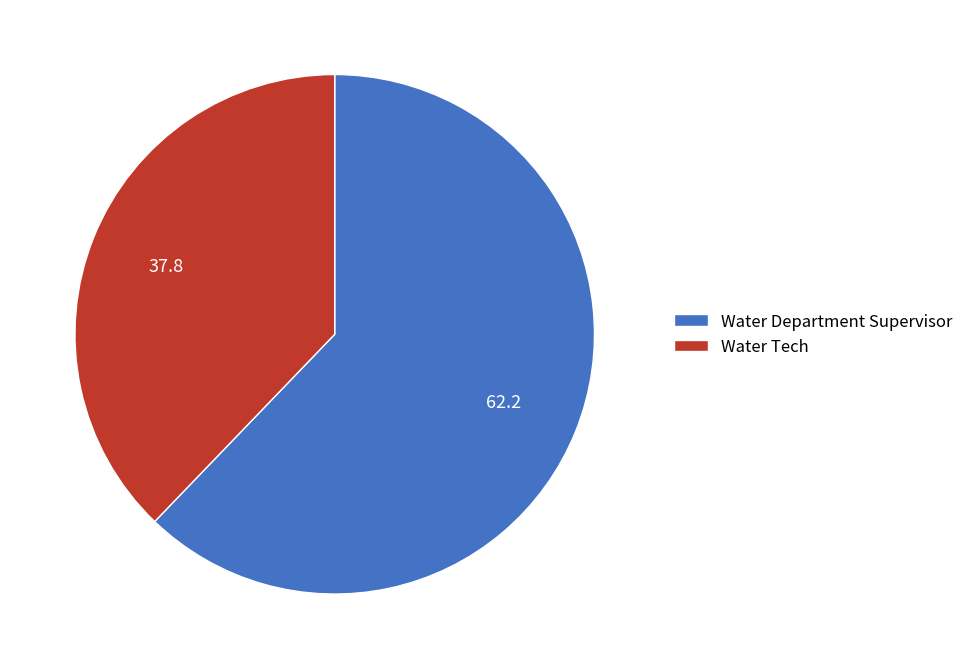

How many segments does this pie chart have?

2